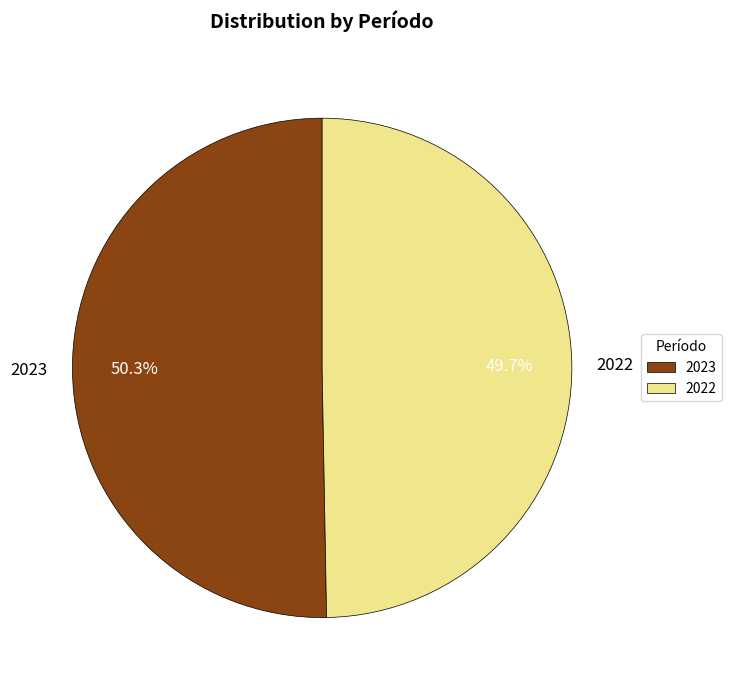

To the nearest percent, what portion does 2022 represent?

50%